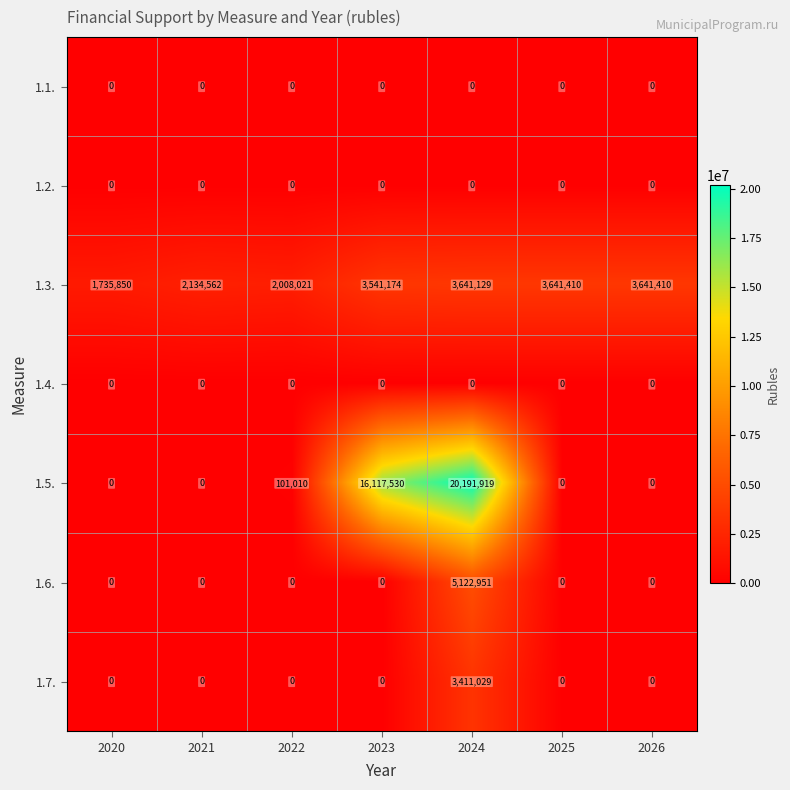

Which series changed the most between 2022 and 2024?

1.5.